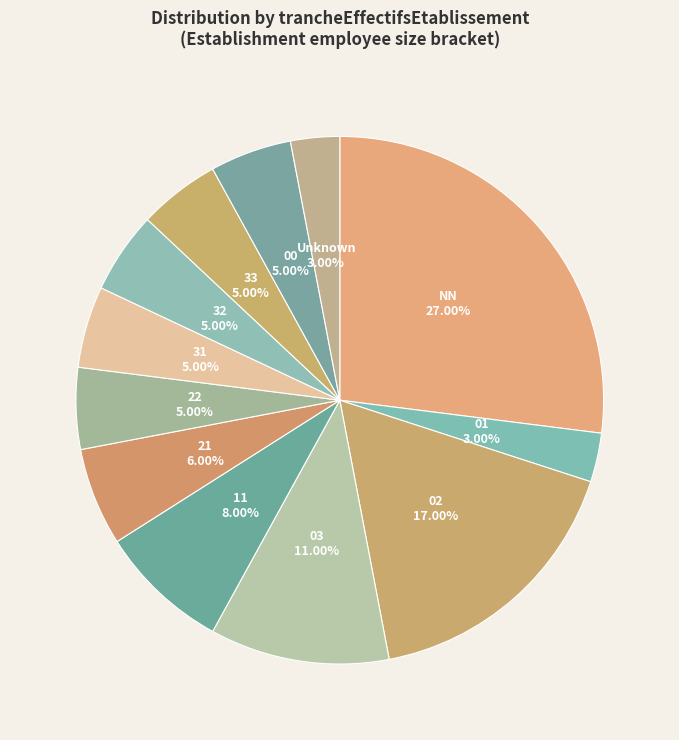

Between 21 and 03, which is larger?

03